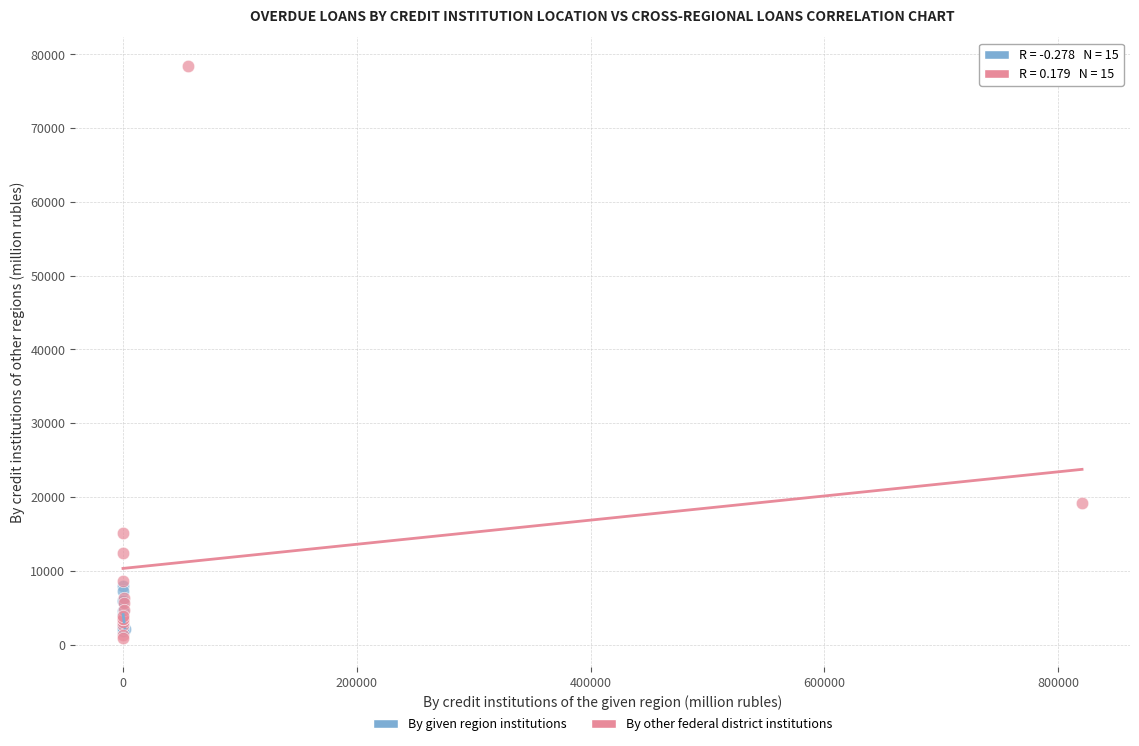

Which series contains the lowest Y value?

By other federal district institutions